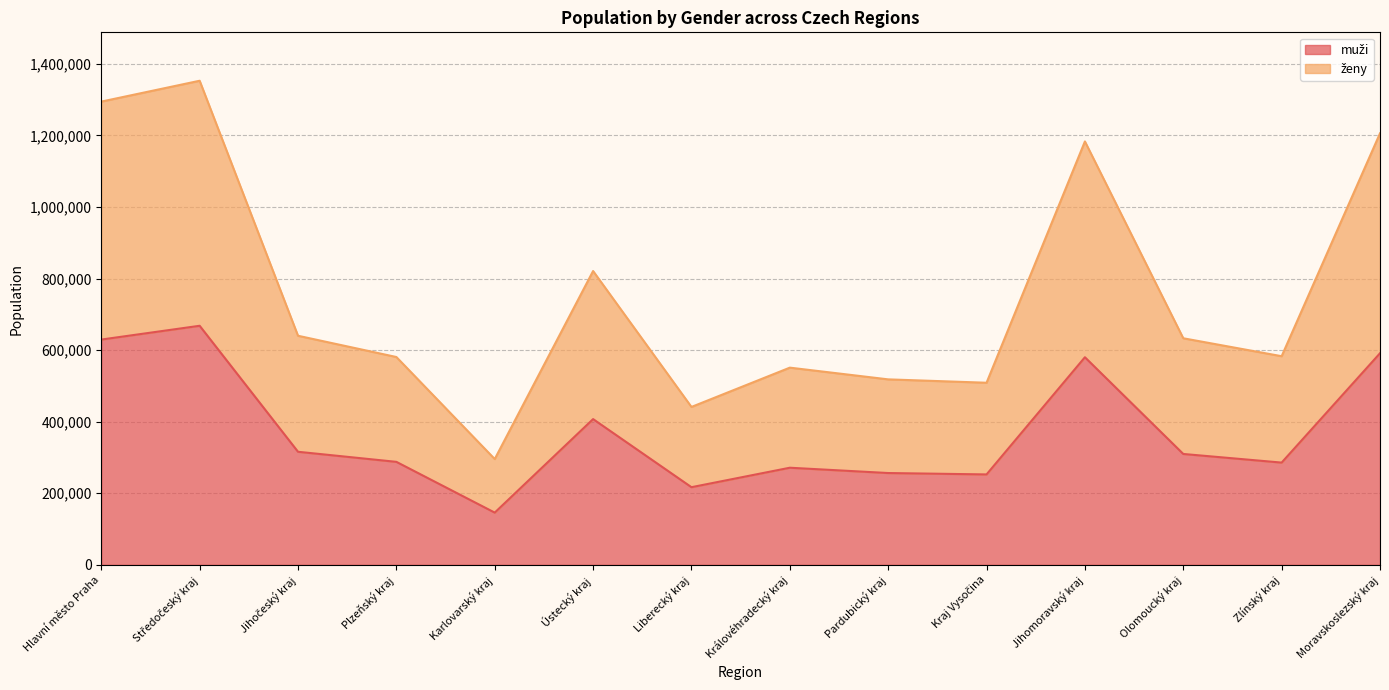

What is the total value across all series at Jihomoravský kraj?

1183207